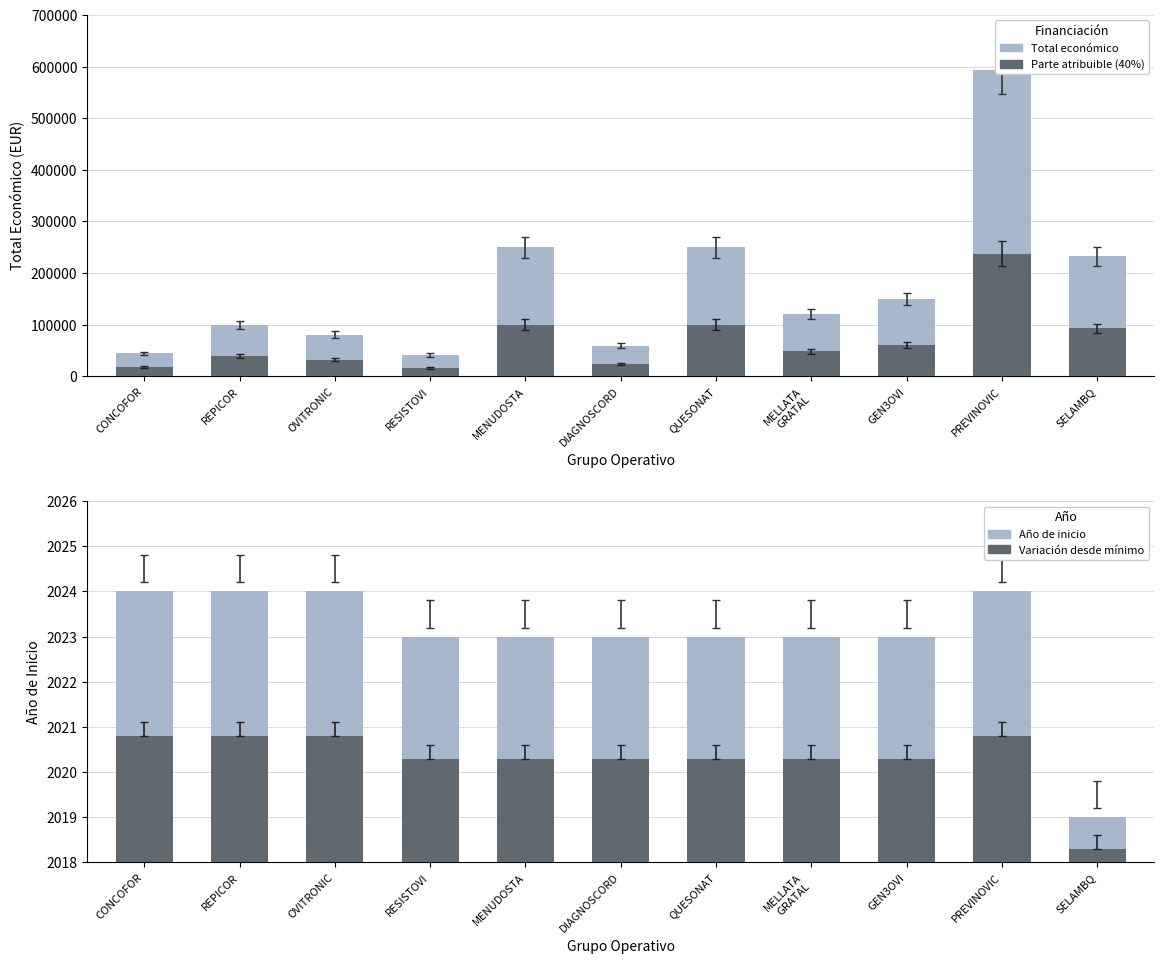

How many groups of bars are there?

11